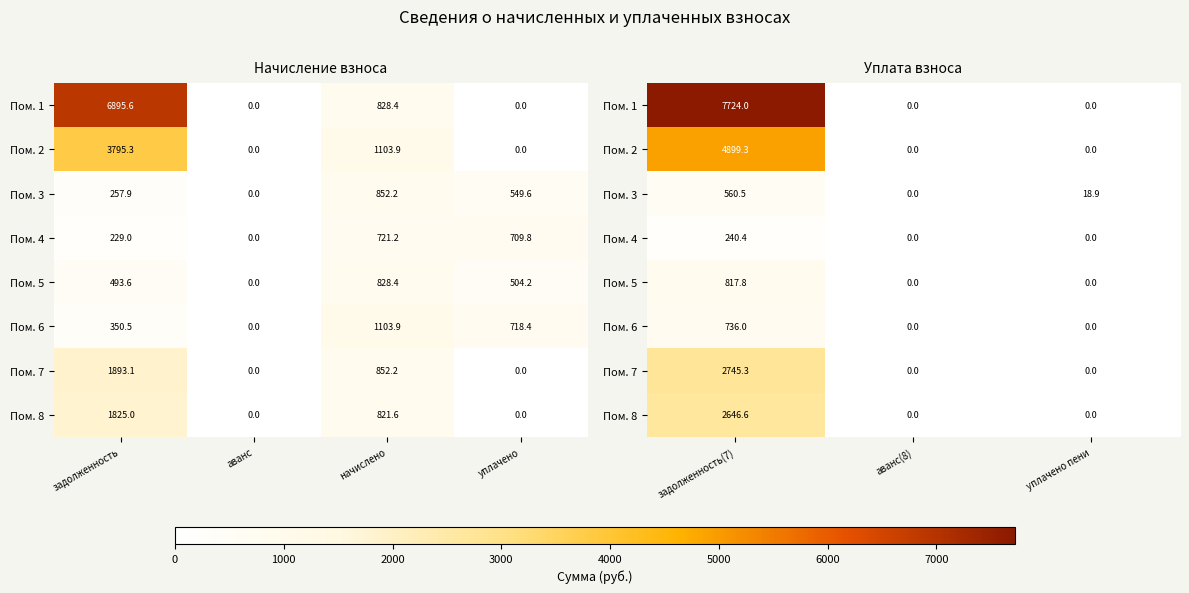

Rank the series at аванс(8) from highest to lowest value.

Пом. 1, Пом. 2, Пом. 3, Пом. 4, Пом. 5, Пом. 6, Пом. 7, Пом. 8